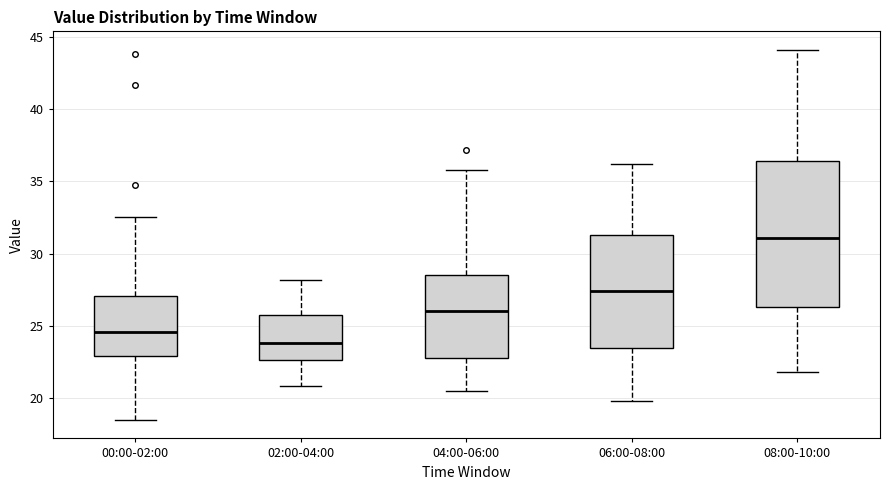

Where does the lower whisker of the box for 02:00-04:00 end on the y-axis? The values are not printed on the chart, so give them approximately, as read against the axis.

21.0